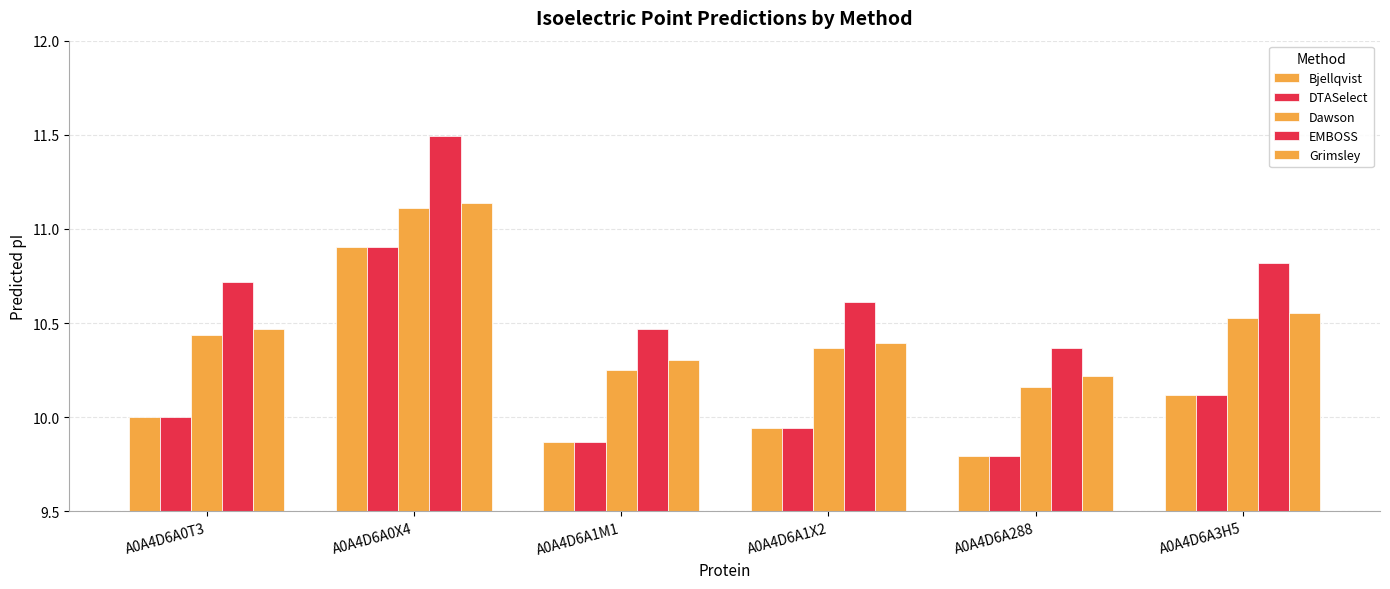

How many bars are there in each group?

5